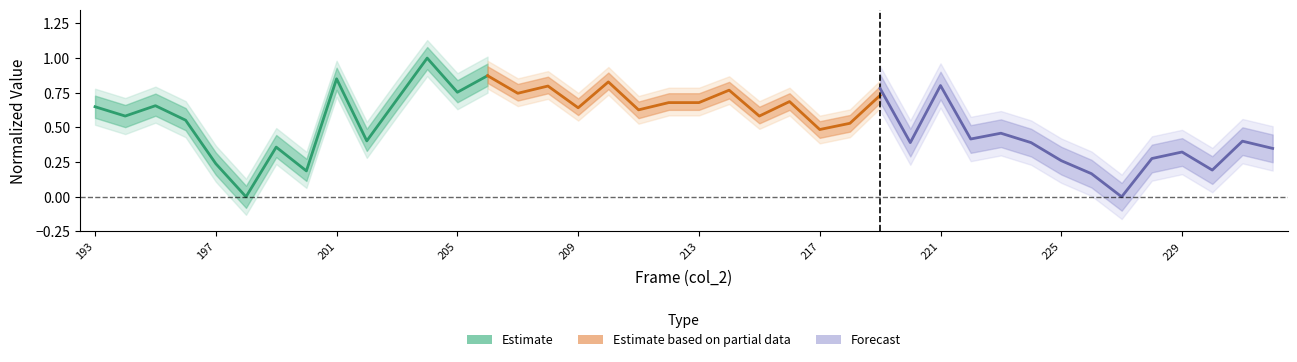

What is the lowest value of the Estimate based on partial data series?

0.5